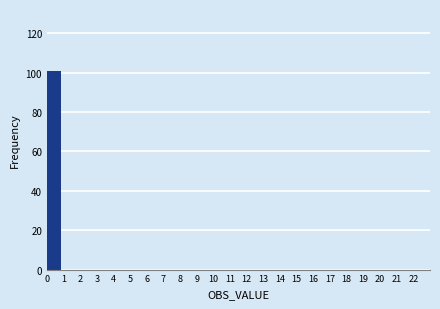

Over which range of the x-axis is the bar tallest?

0 to 1